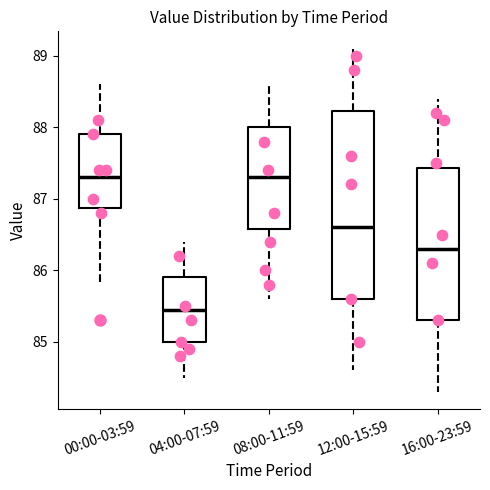

Reading left to right, read every box against the y-axis: the position of its median line, the range the box covers, and the ends of its whiskers. The values are not printed on the chart, so give them approximately, as read against the axis.

00:00-03:59: median 87.3, box 86.9 to 87.9, whiskers 85.8 to 88.6
04:00-07:59: median 85.5, box 85.0 to 85.9, whiskers 84.5 to 86.4
08:00-11:59: median 87.3, box 86.6 to 88.0, whiskers 85.6 to 88.6
12:00-15:59: median 86.6, box 85.6 to 88.2, whiskers 84.6 to 89.1
16:00-23:59: median 86.3, box 85.3 to 87.4, whiskers 84.3 to 88.4